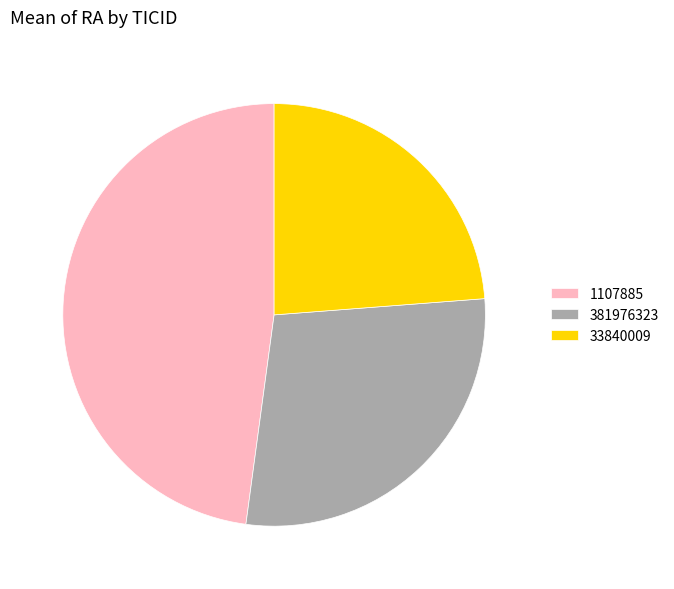

Which category has the biggest portion of the pie?

1107885